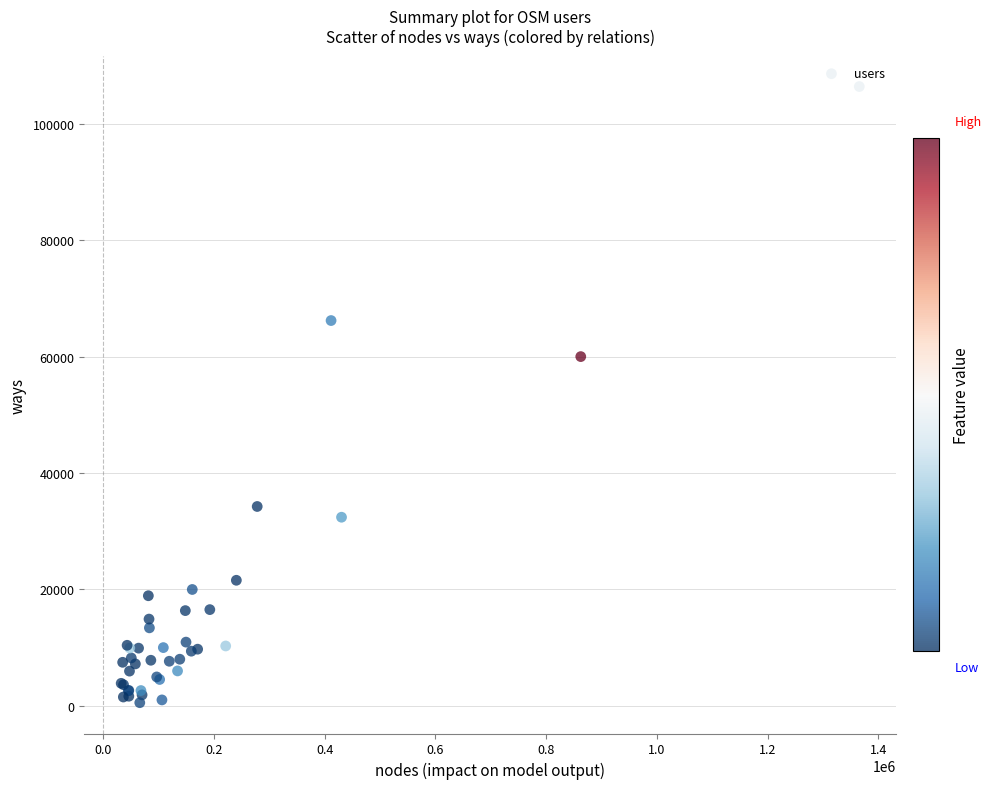

What Y value in the scatter plot is closest to 53450?

59984